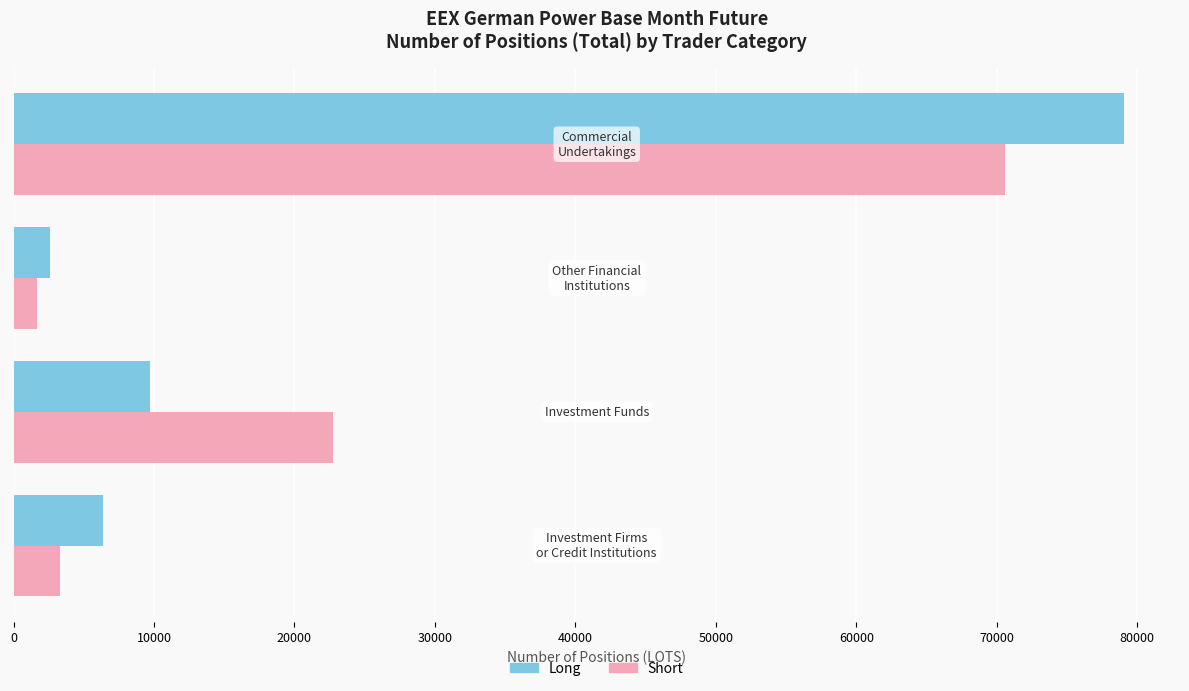

Which series has the largest range (max minus min)?

Long